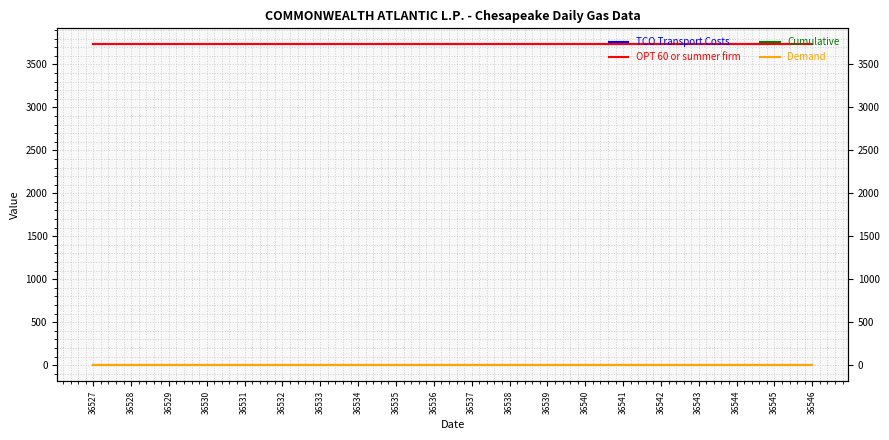

Which label corresponds to the largest value in the chart?

36527